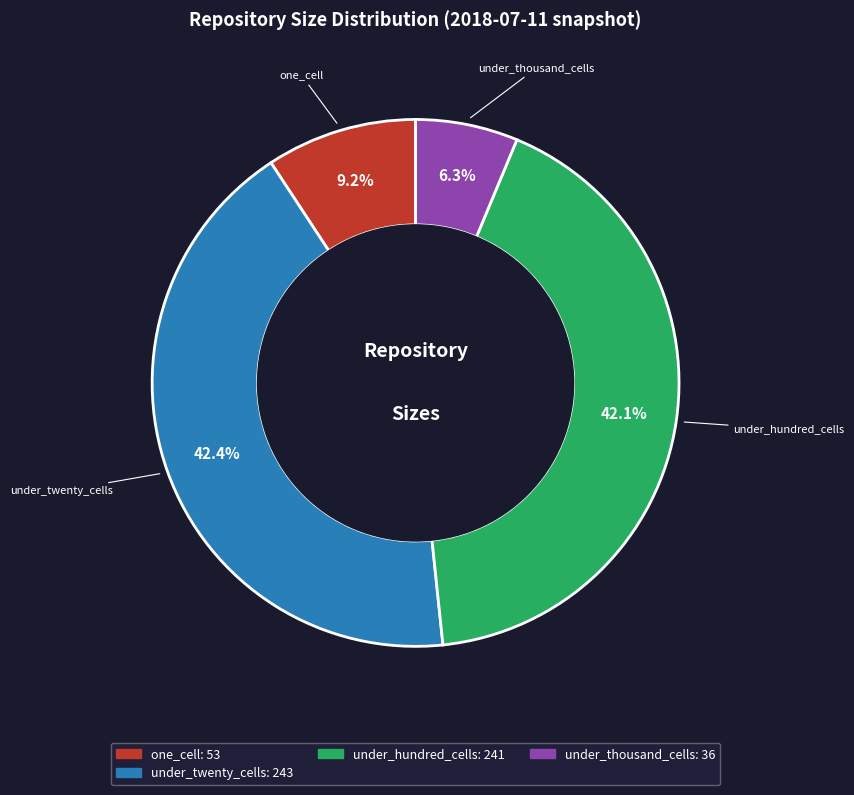

To the nearest percent, what portion does under_thousand_cells represent?

6%